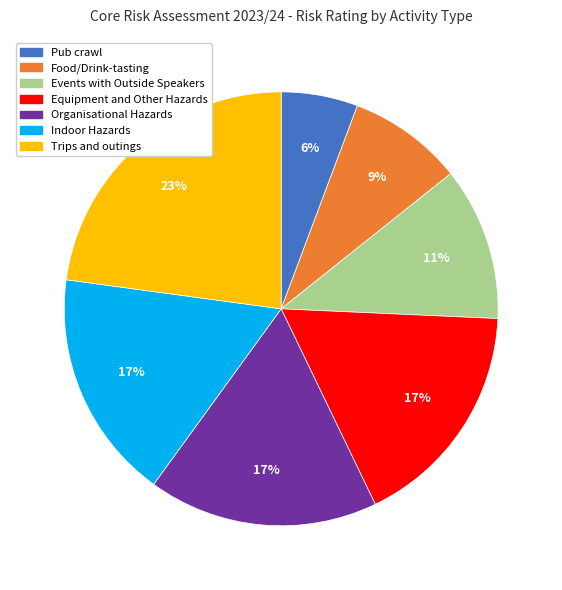

Do Trips and outings and Pub crawl together represent more than half of the pie?

No